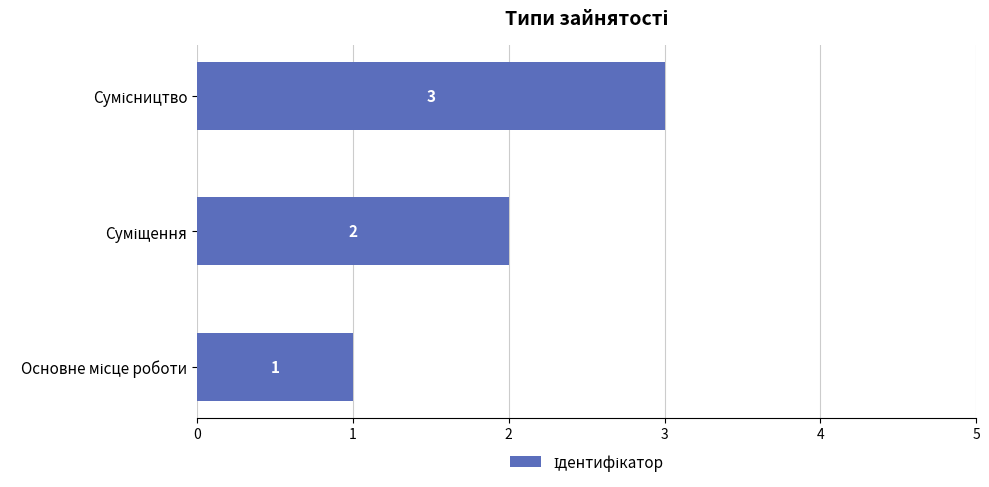

What is the sum of all values?

6